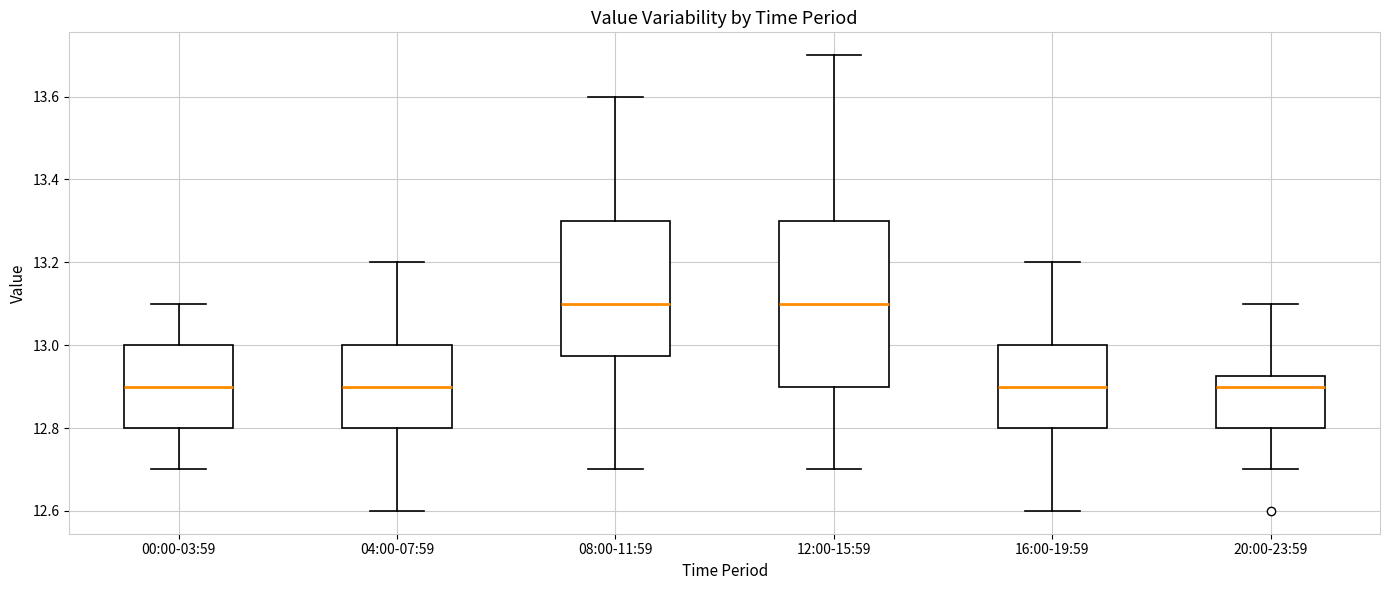

Reading left to right, transcribe this box plot: for each box, give where its median line is, the range the box spans, and where its two whiskers end, as read against the y-axis. The values are not printed on the chart, so give them approximately, as read against the axis.

00:00-03:59: median 12.90, box 12.80 to 13.00, whiskers 12.70 to 13.10
04:00-07:59: median 12.90, box 12.80 to 13.00, whiskers 12.60 to 13.20
08:00-11:59: median 13.10, box 12.98 to 13.30, whiskers 12.70 to 13.60
12:00-15:59: median 13.10, box 12.90 to 13.30, whiskers 12.70 to 13.70
16:00-19:59: median 12.90, box 12.80 to 13.00, whiskers 12.60 to 13.20
20:00-23:59: median 12.90, box 12.80 to 12.92, whiskers 12.70 to 13.10